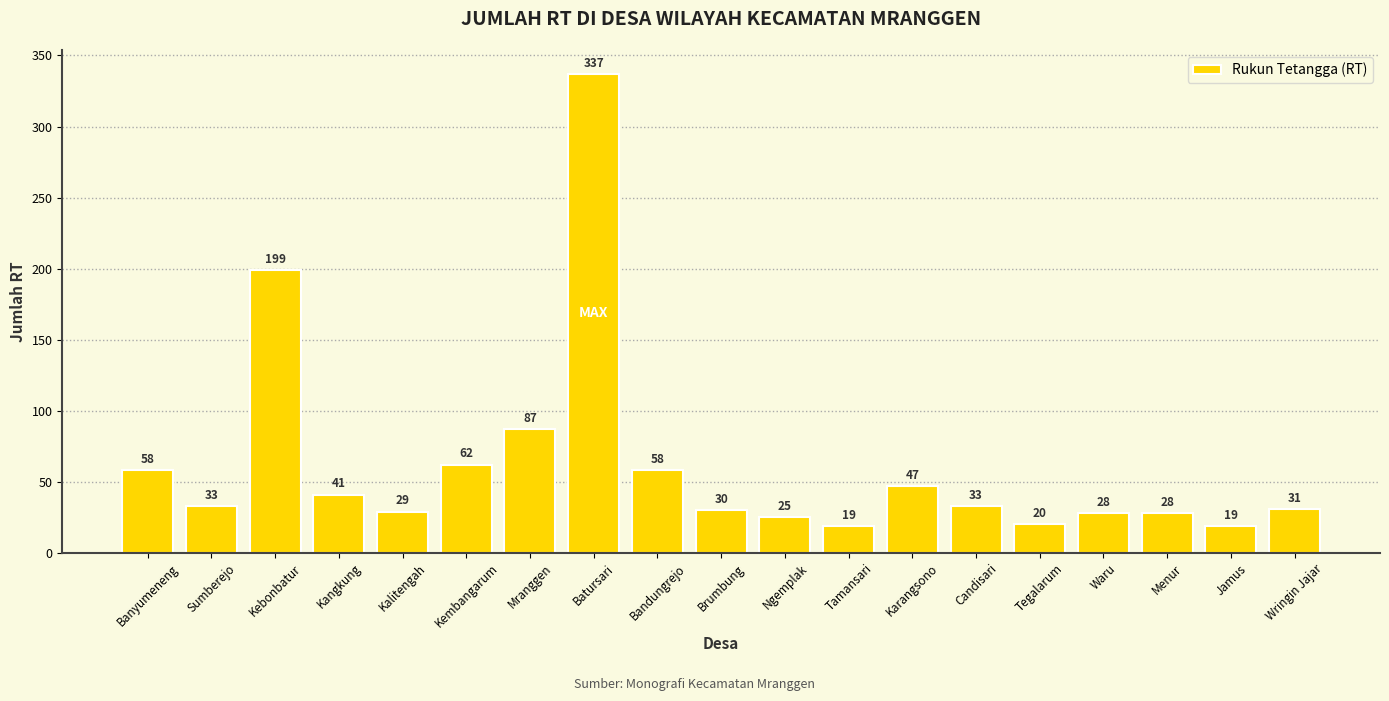

True or false: the data shows 58 at Bandungrejo.

True